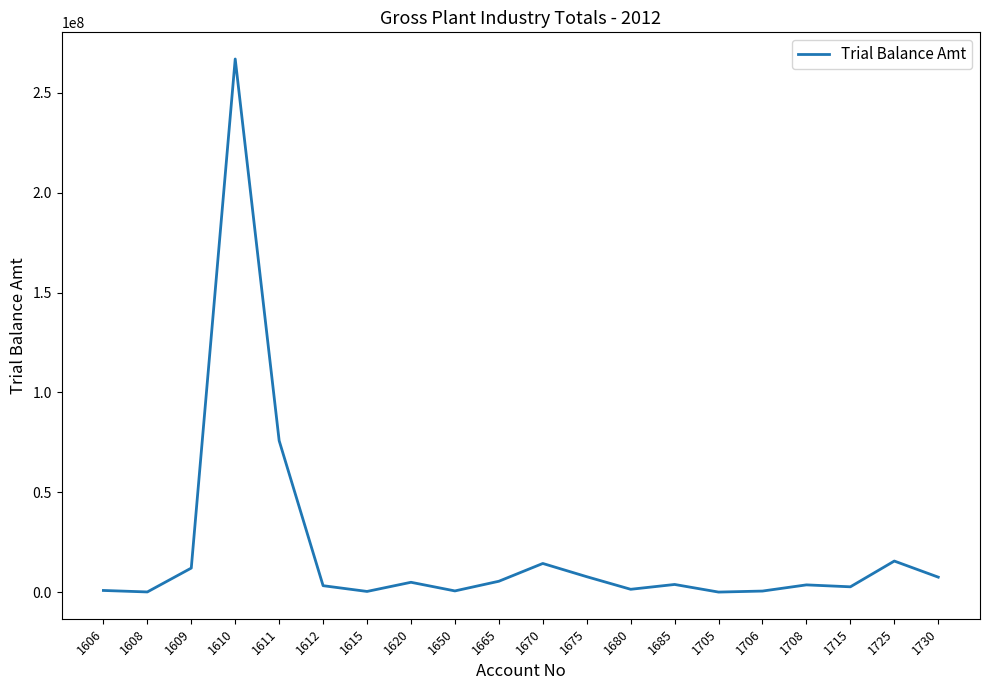

What is the sum of the values at 1650 and 1665?

6178900